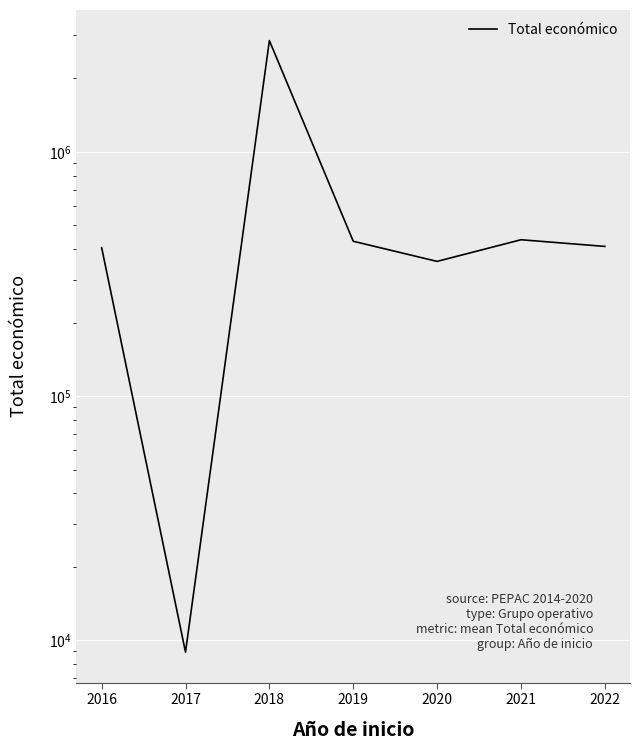

How many lines are shown in the chart?

1